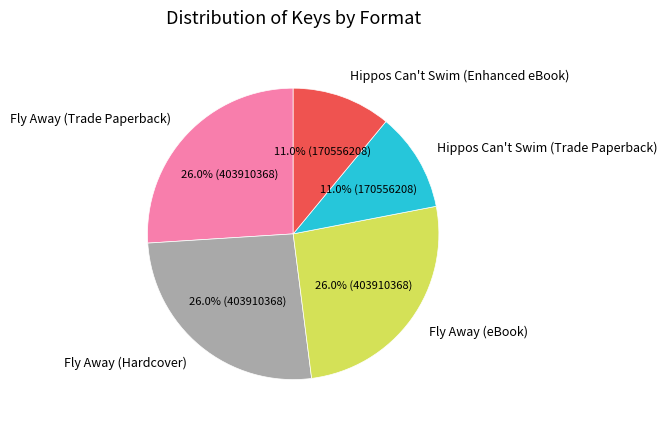

True or false: Hippos Can't Swim (Trade Paperback) accounts for 17% of the total.

False